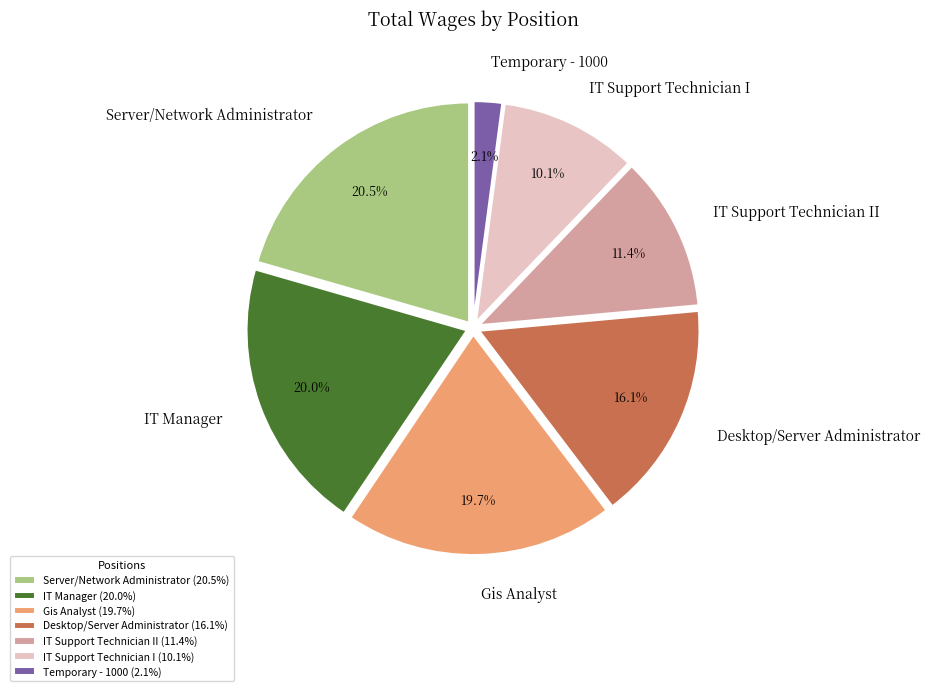

Which category has the biggest portion of the pie?

Server/Network Administrator